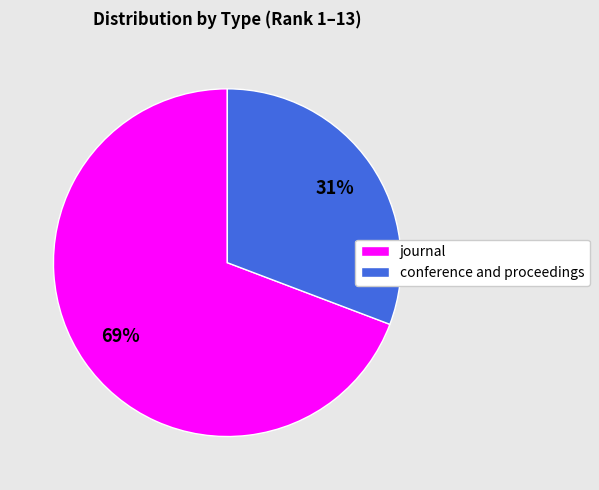

Is it true that journal is 69% of the pie?

True